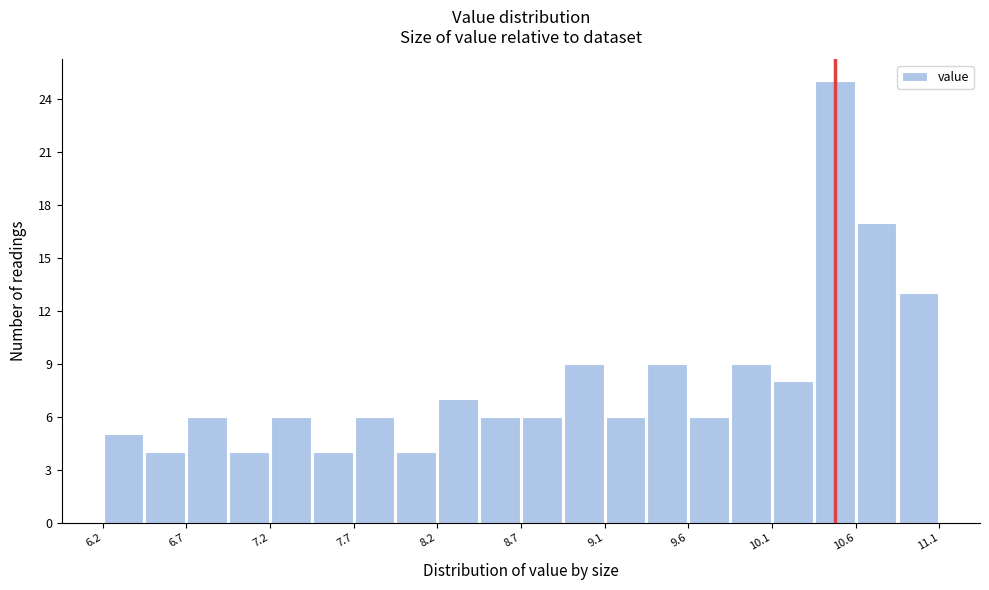

Which range on the x-axis has the tallest bar?

10.365 to 10.610